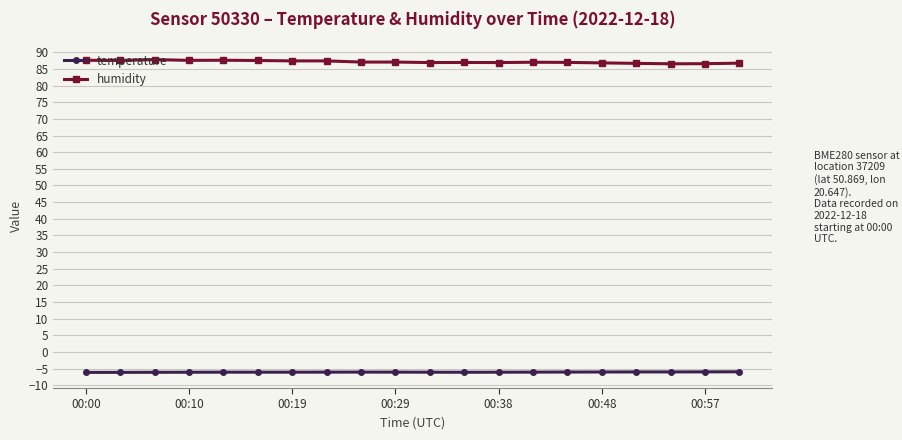

Which series has the largest total across all categories?

humidity